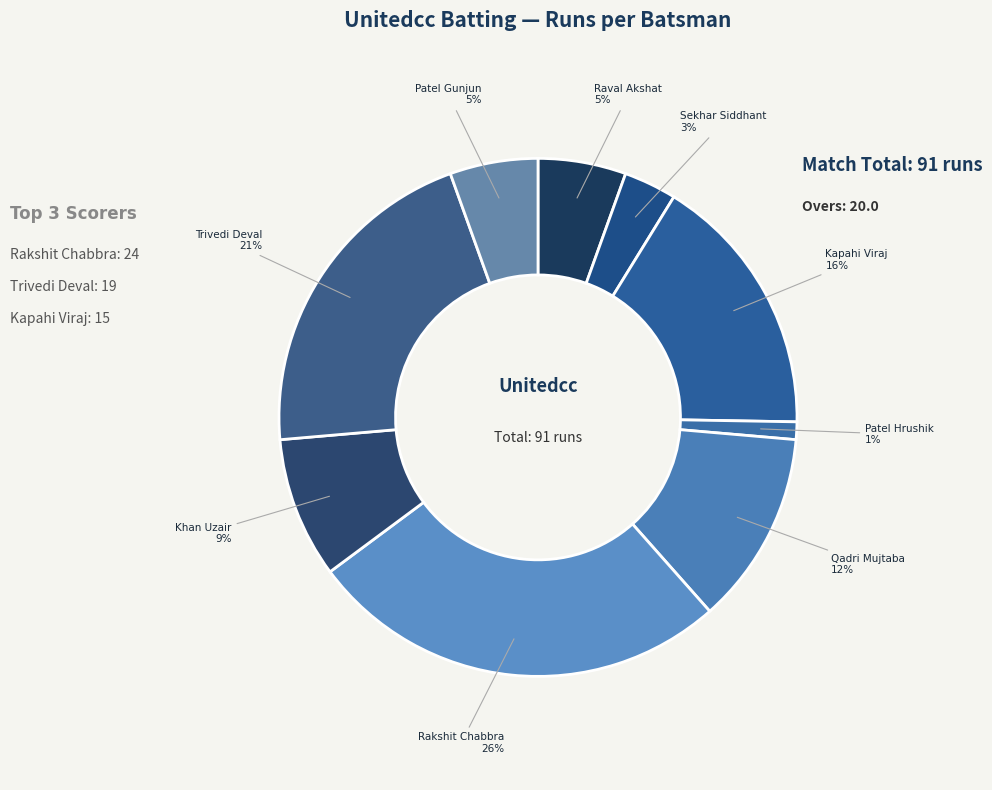

How many slices are in this pie chart?

9